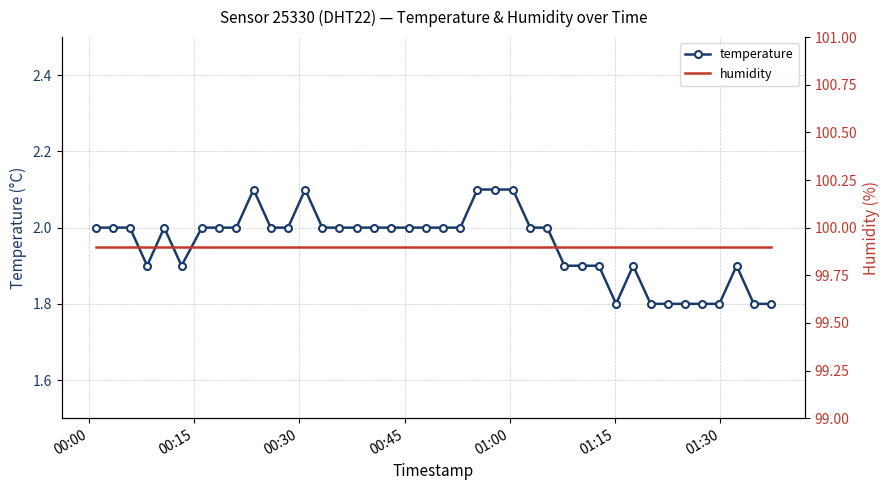

What is the maximum value for temperature?

2.1